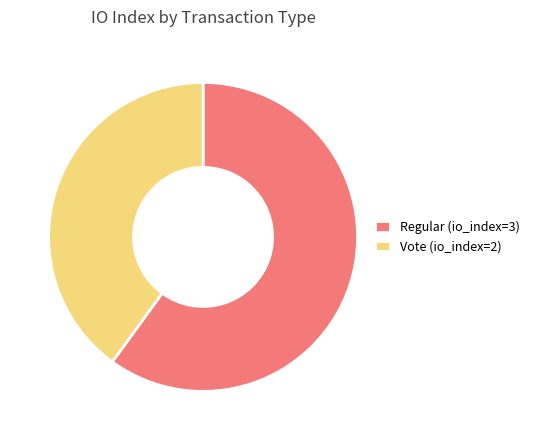

Count the number of slices in the pie.

2